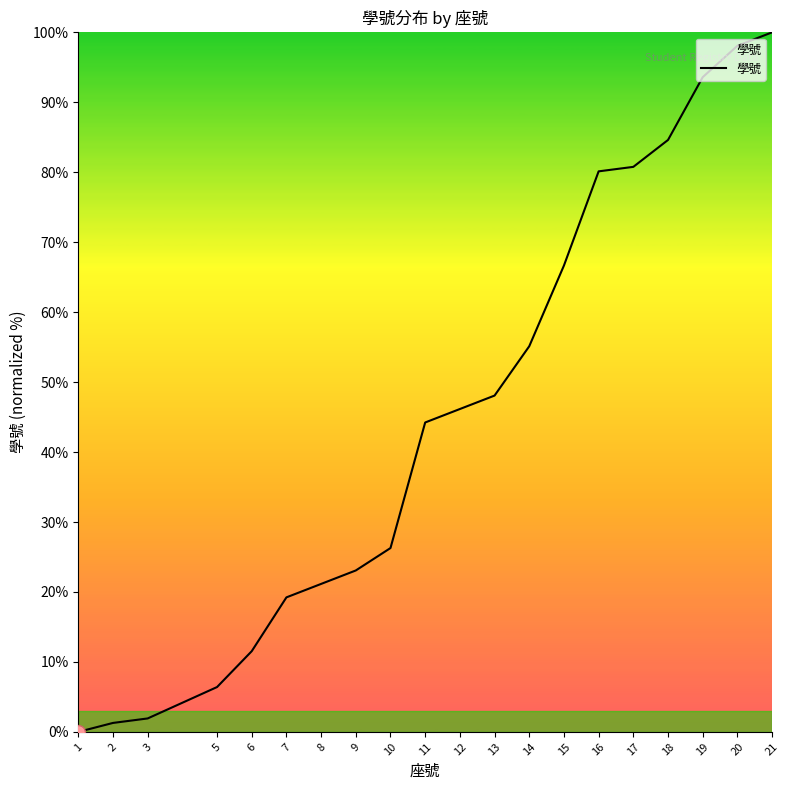

True or false: the data has more than 2 interior local peaks.

False